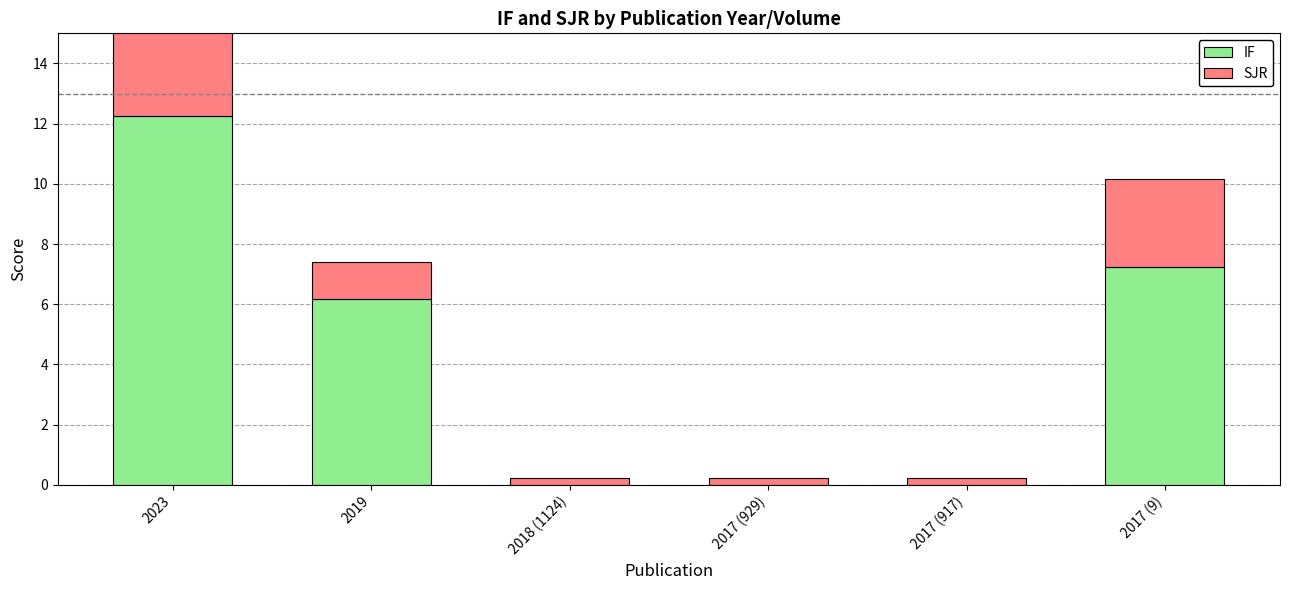

Reading left to right, what are all the values shown in this chart?

IF: 12.3	6.2	0.0	0.0	0.0	7.2
SJR: 3.8	1.2	0.2	0.2	0.2	2.9